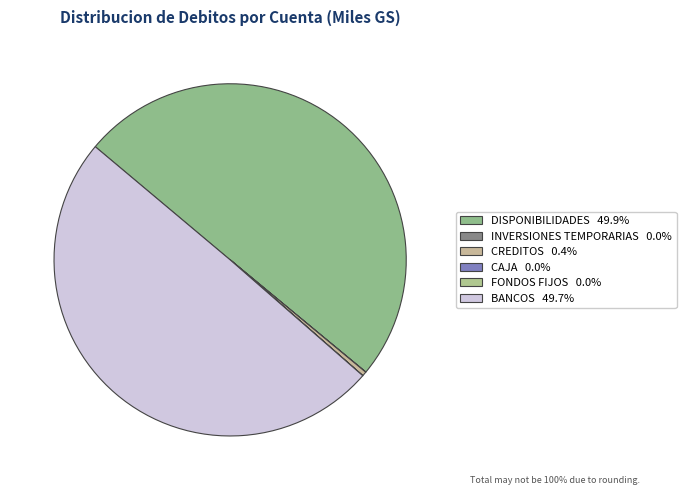

What is the change in value from CREDITOS to BANCOS?

+8998325718.8